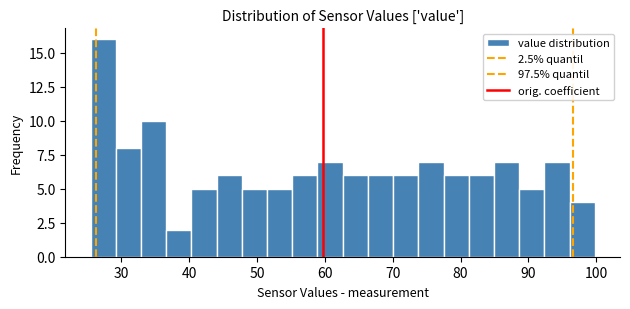

Around what value on the x-axis is the tallest bar? Give the approximate position of its centre, as read against the axis.

27